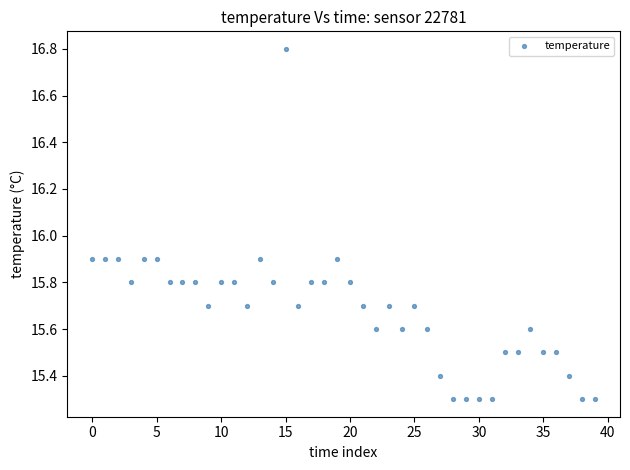

What is the range of Y values (max minus min)?

1.5